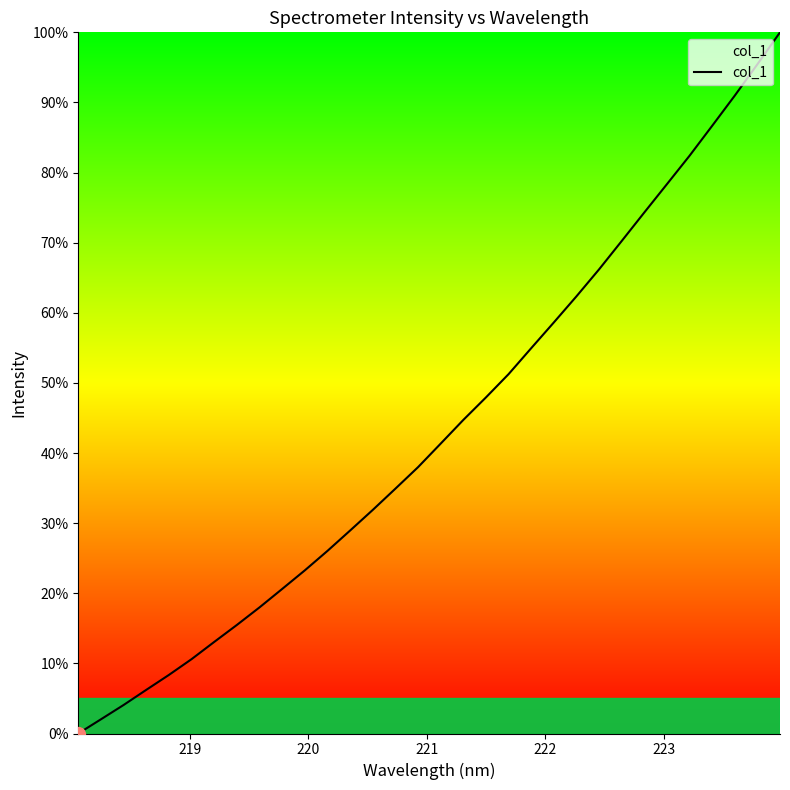

What is the difference between the maximum and minimum values?

100.0